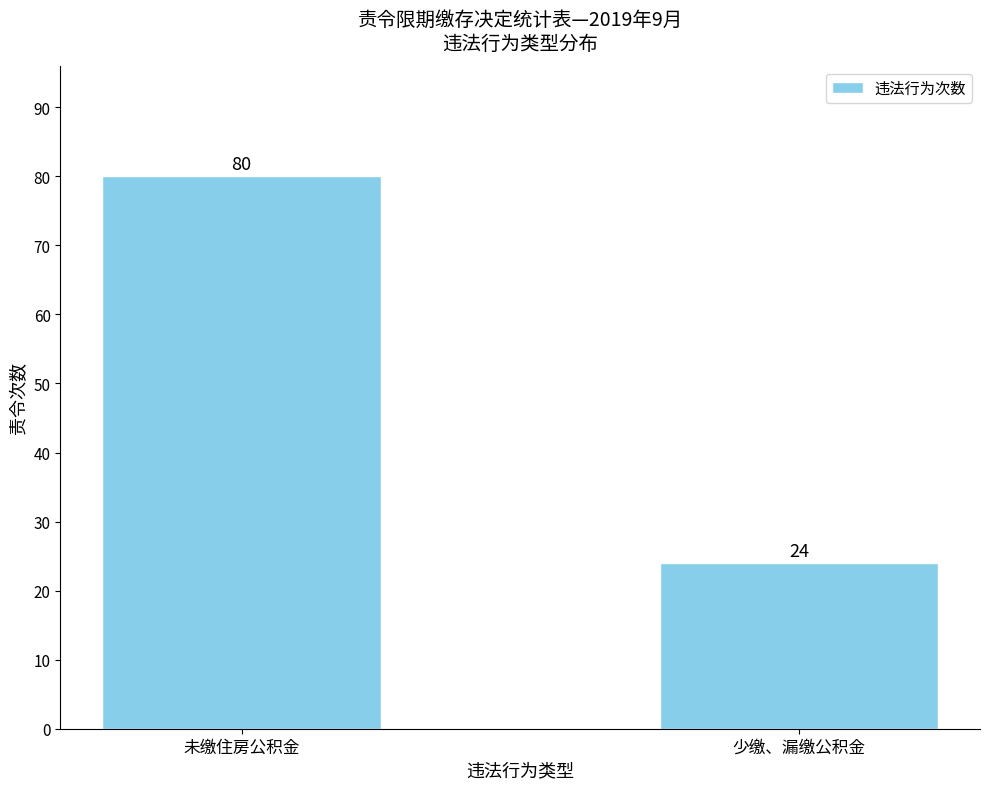

What is the label of the 1st bar from the left?

未缴住房公积金